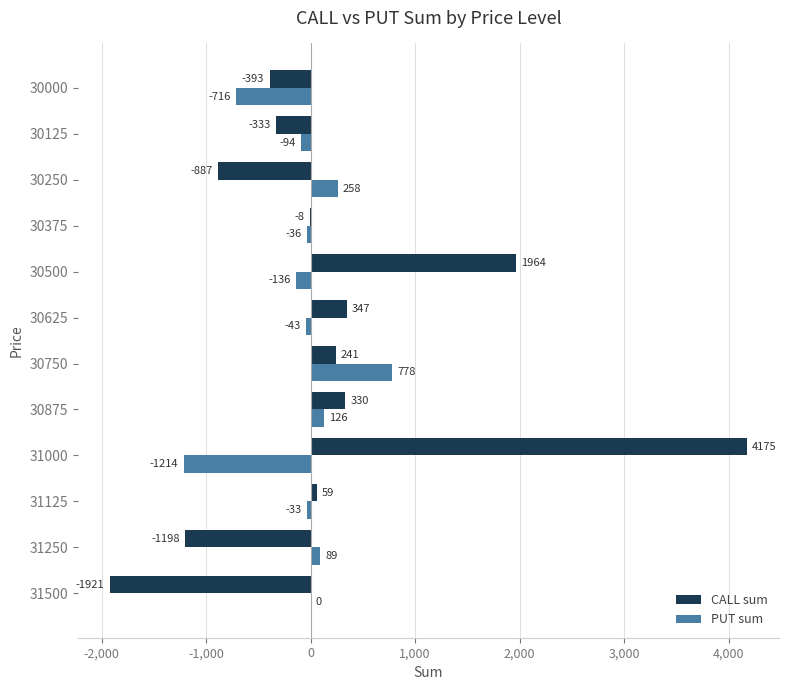

What is the total value across all series at 30000?

-1109